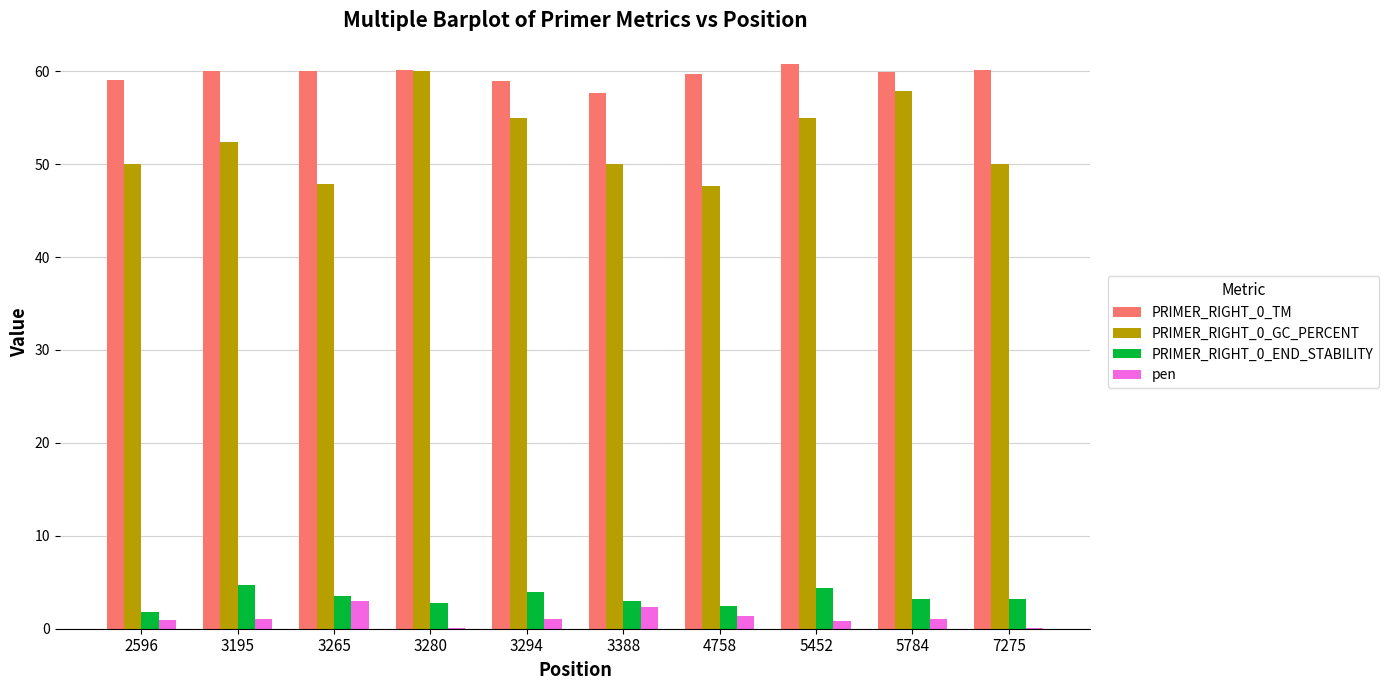

Which series has the widest spread of values?

PRIMER_RIGHT_0_GC_PERCENT